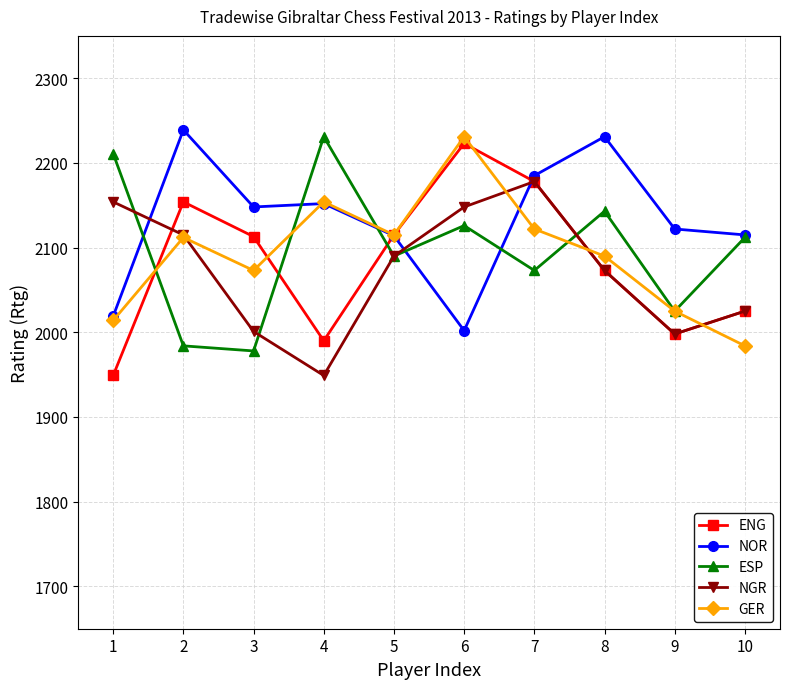

The ENG series shows 1998 at 9. True or false?

True